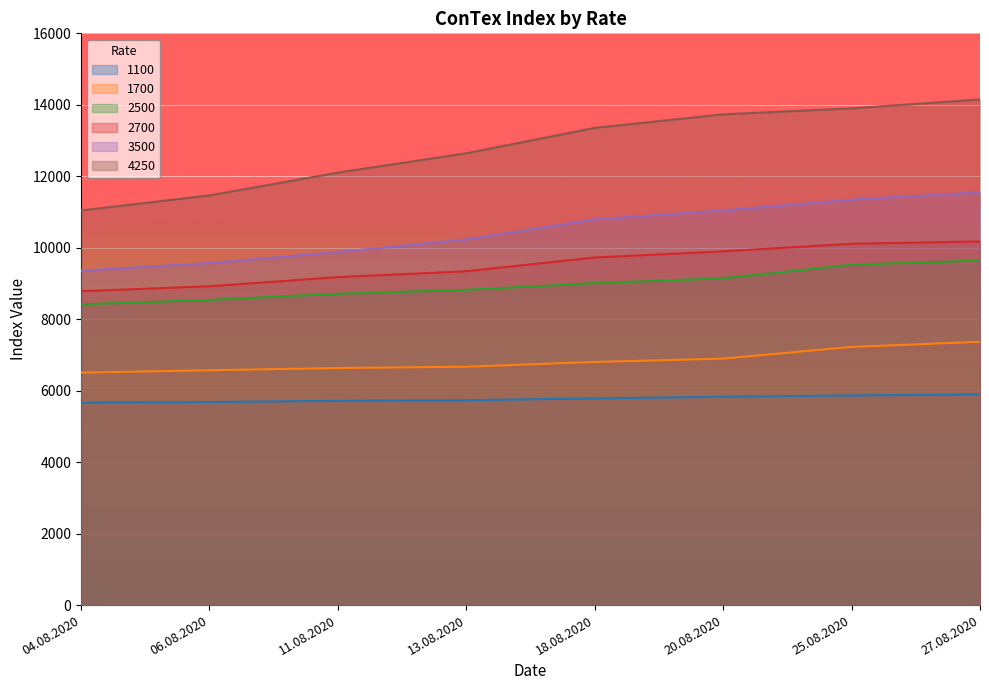

True or false: 2700 and 1100 cross at least once.

False